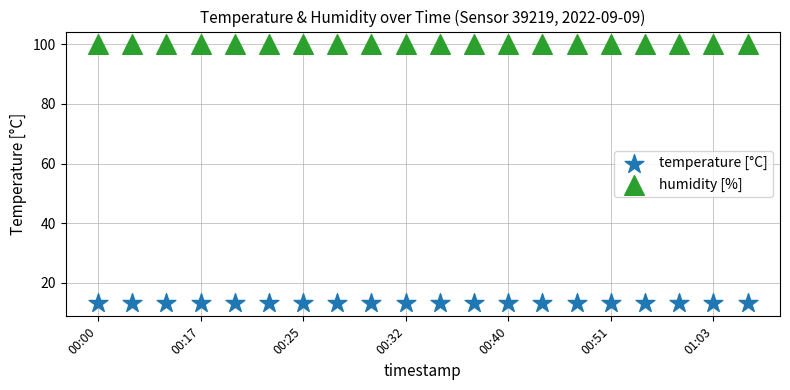

Which series reaches the maximum Y coordinate?

humidity [%]